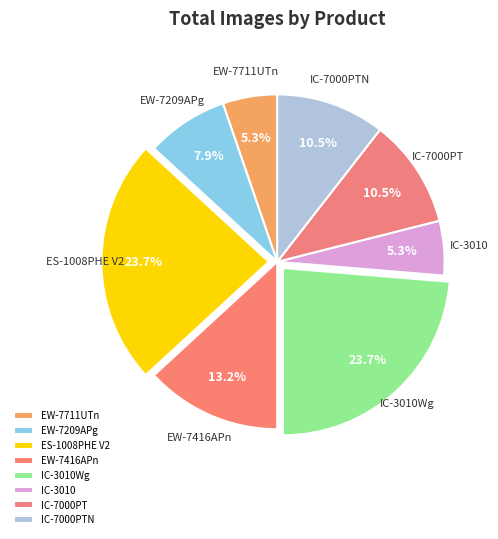

How many segments does this pie chart have?

8